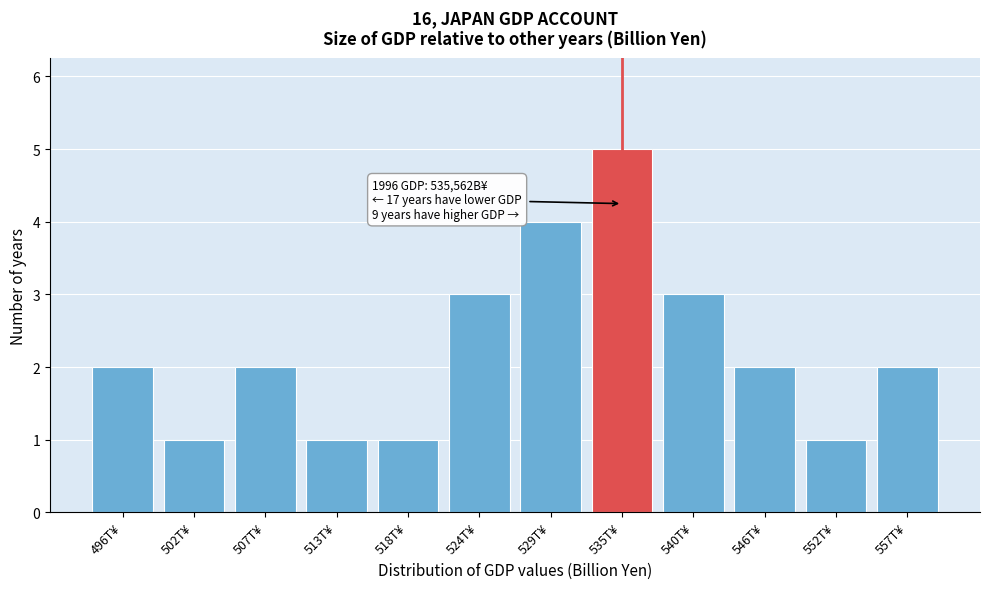

Reading left to right, extract all data points from this chart.

496T¥=2	502T¥=1	507T¥=2	513T¥=1	518T¥=1	524T¥=3	529T¥=4	535T¥=5	540T¥=3	546T¥=2	552T¥=1	557T¥=2